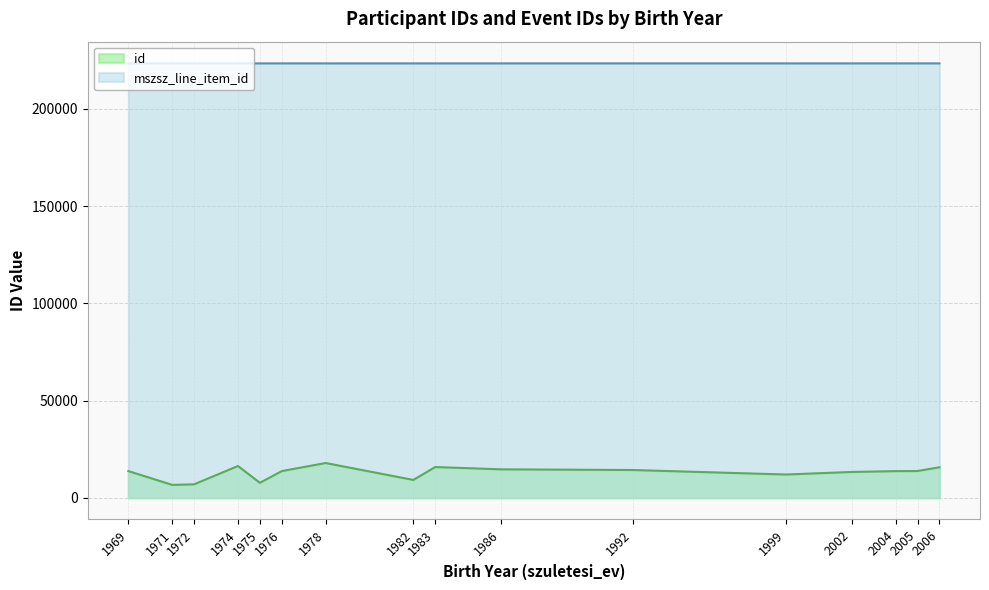

What is the sum of all mszsz_line_item_id values?

3573654.0